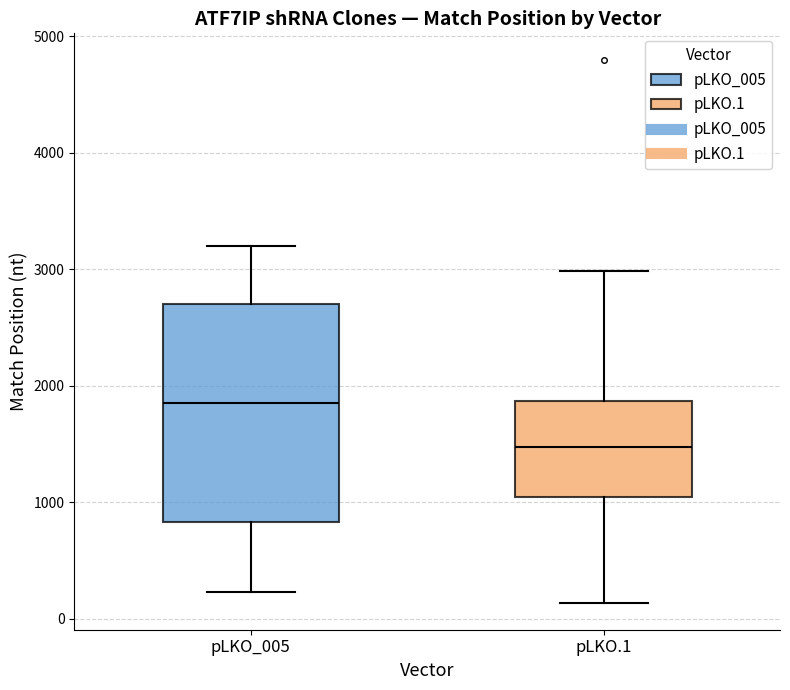

Reading left to right, read every box against the y-axis: the position of its median line, the range the box covers, and the ends of its whiskers. The values are not printed on the chart, so give them approximately, as read against the axis.

pLKO_005: median 1800, box 800 to 2700, whiskers 200 to 3200
pLKO.1: median 1500, box 1000 to 1900, whiskers 100 to 3000